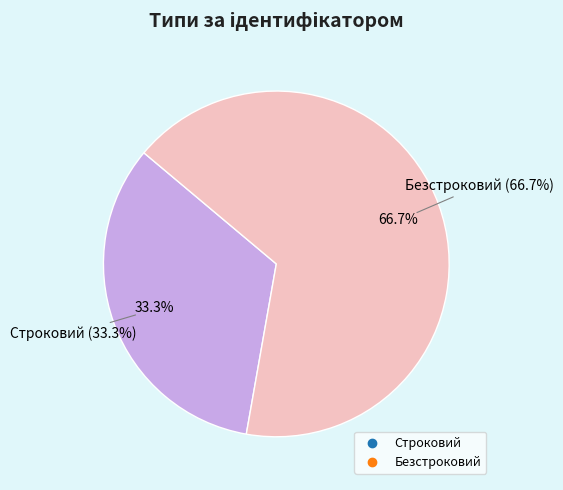

To the nearest percent, what is the average slice percentage?

50%